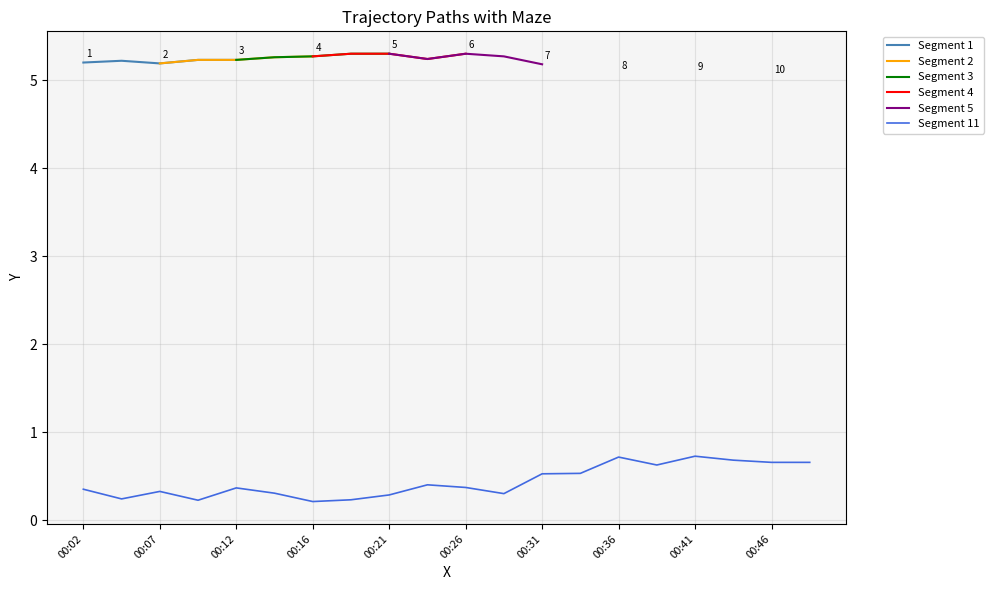

What is the value of the 10th point from the left?

0.4